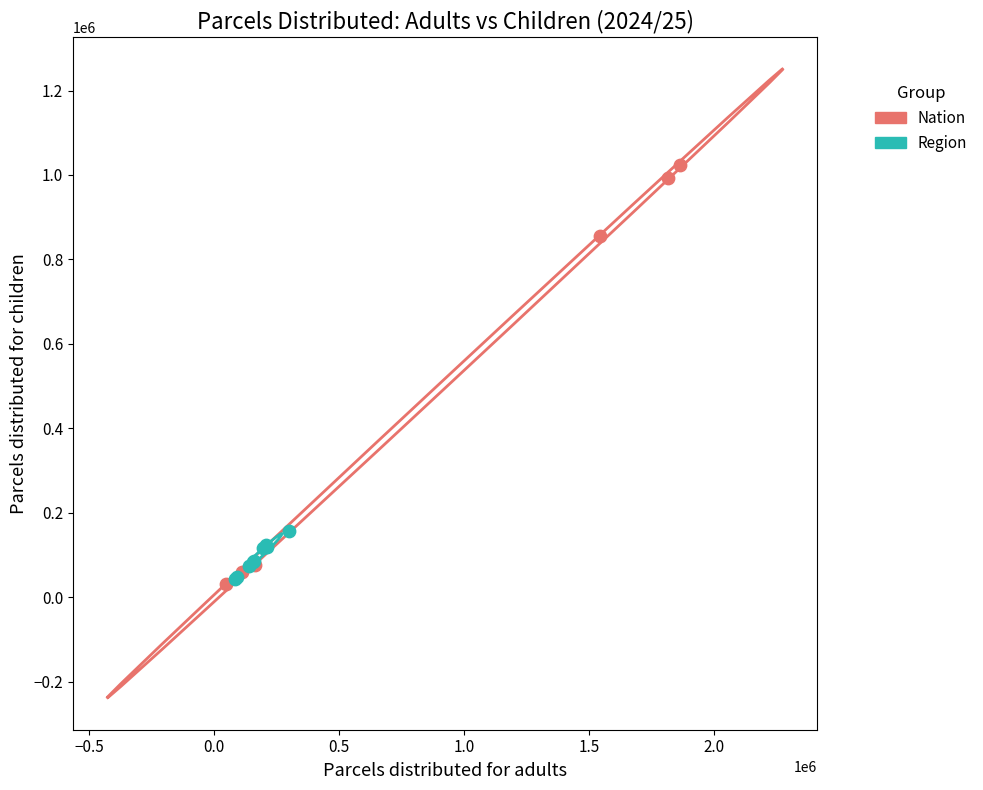

Which series has the widest spread of Y values?

Nation